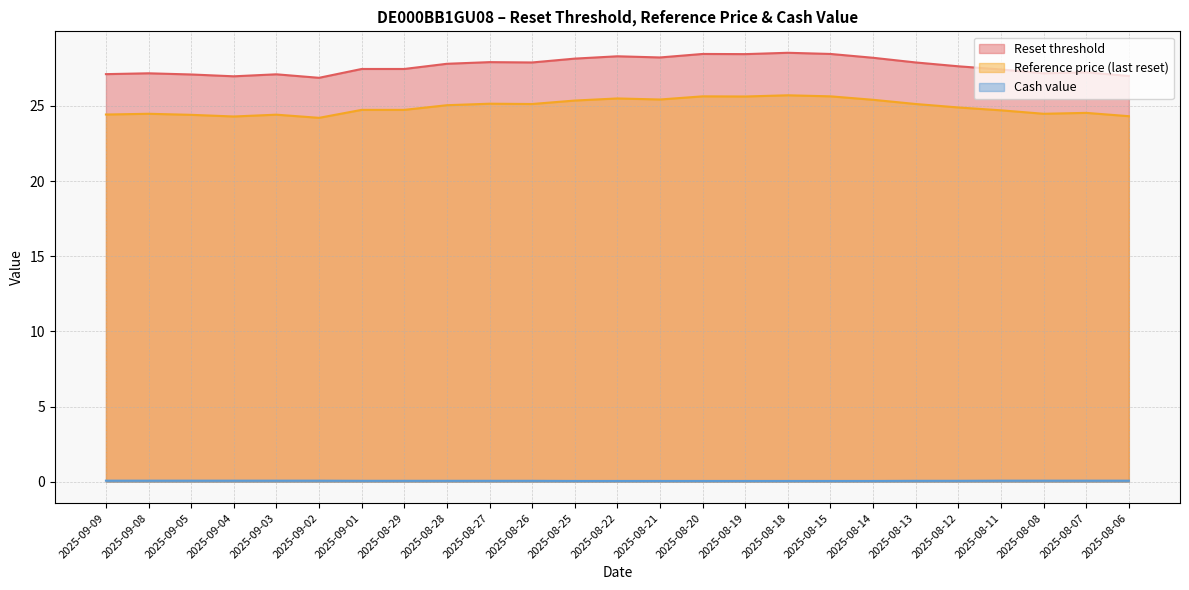

True or false: Cash value and Reference price (last reset) cross at least once.

False